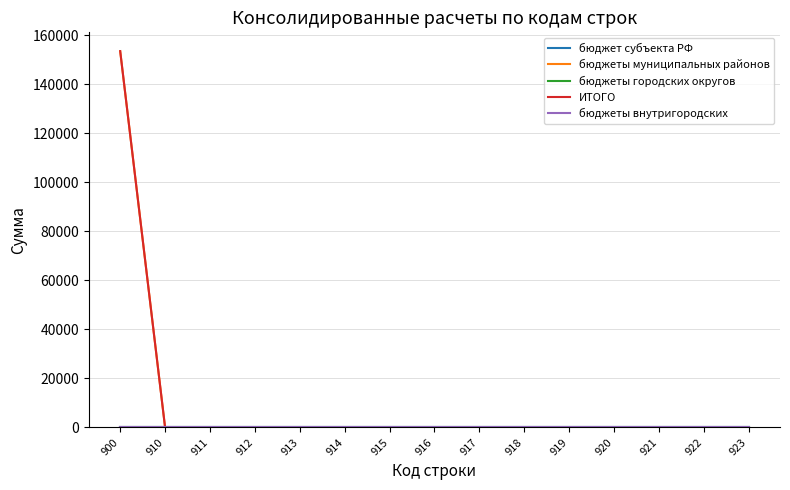

Which series has the largest range (max minus min)?

бюджеты муниципальных районов